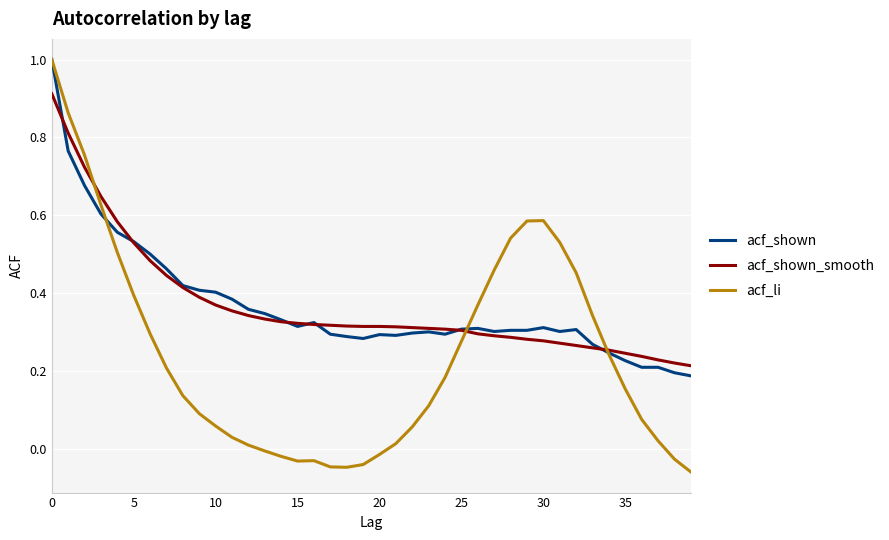

Which series has the widest spread of values?

acf_li